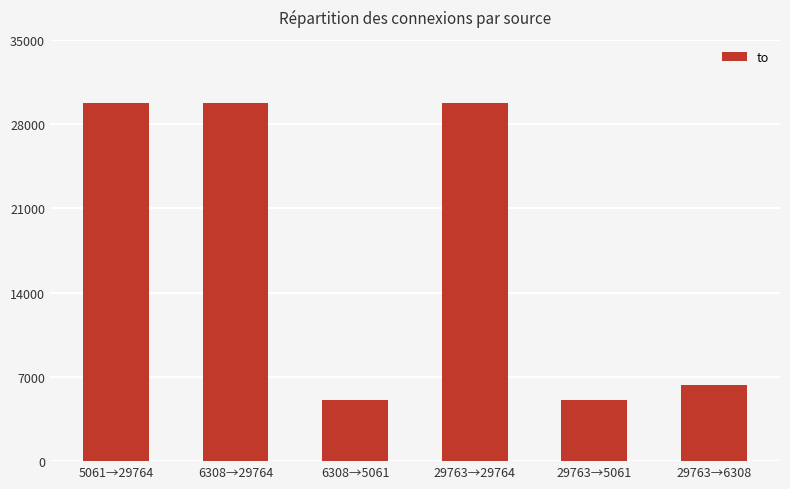

Approximately how many times larger is the value at 29763→5061 compared to 5061→29764?

0.2